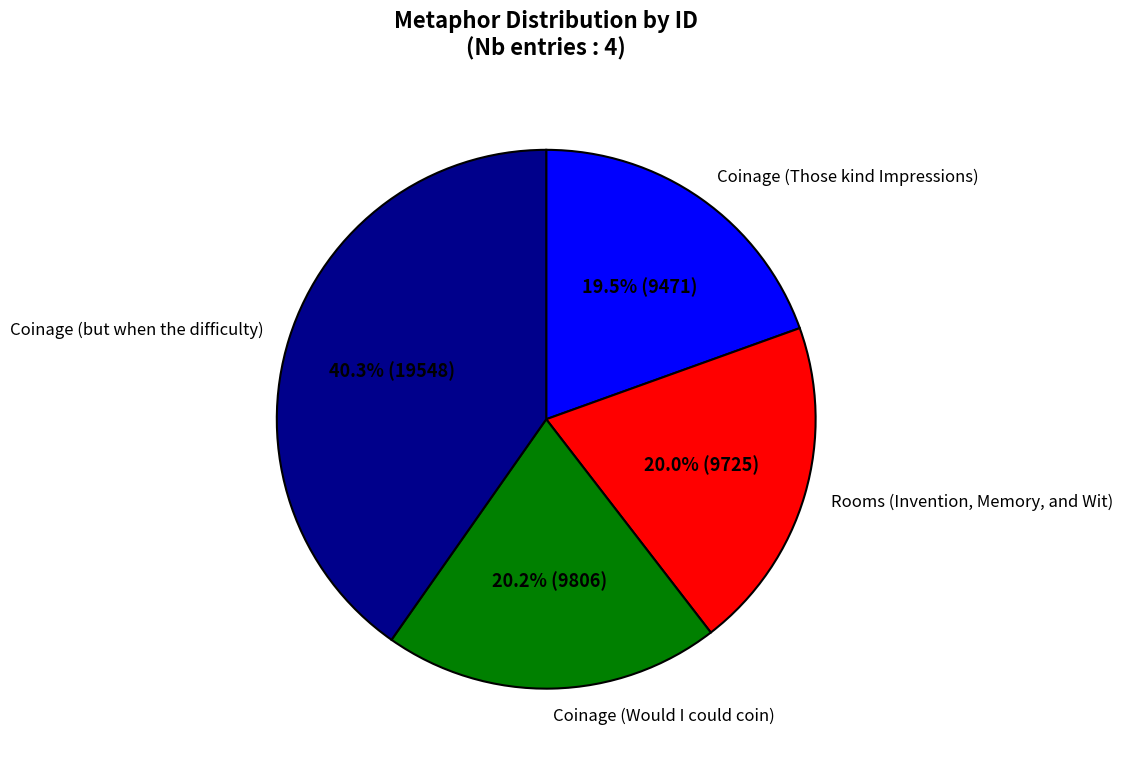

Does Coinage (Would I could coin) account for over 50% of the chart?

No